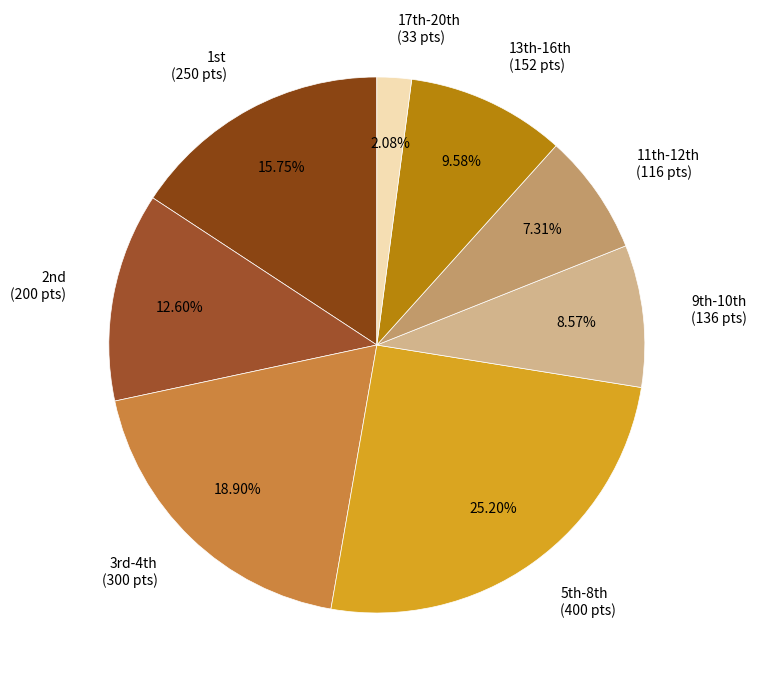

Does any single category account for the majority?

No